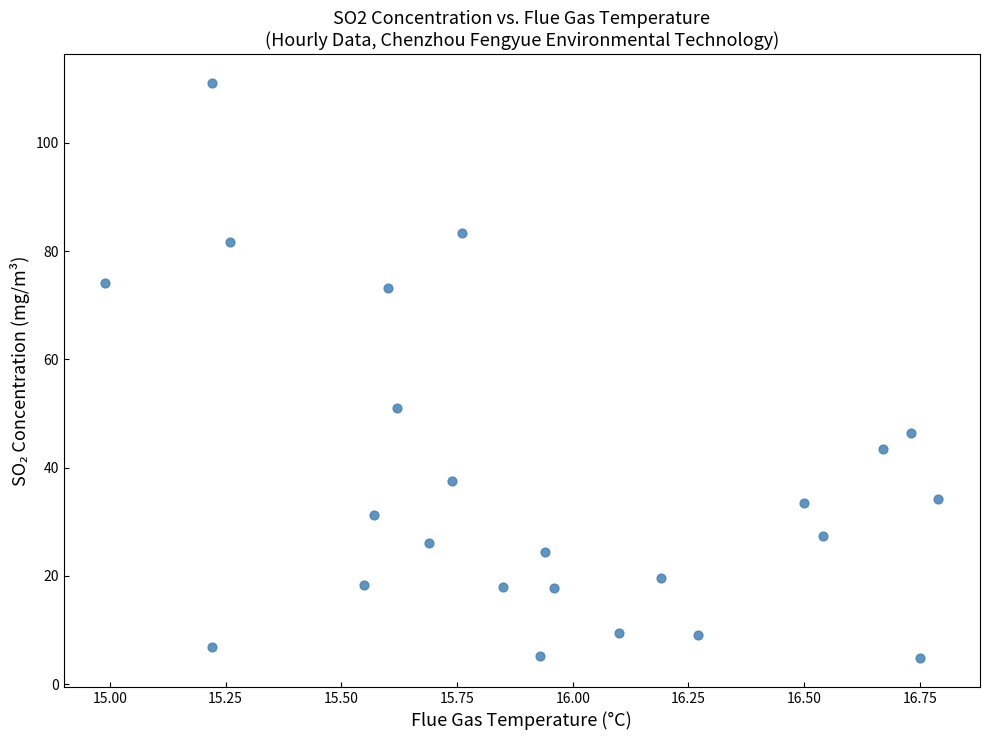

What is the range of X values (max minus min)?

1.8